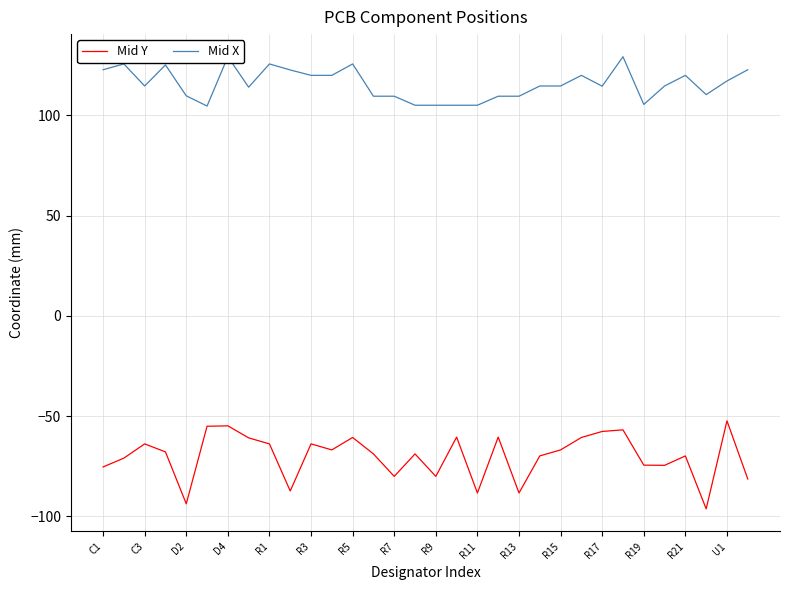

What is the total value across all series at 21?

44.9